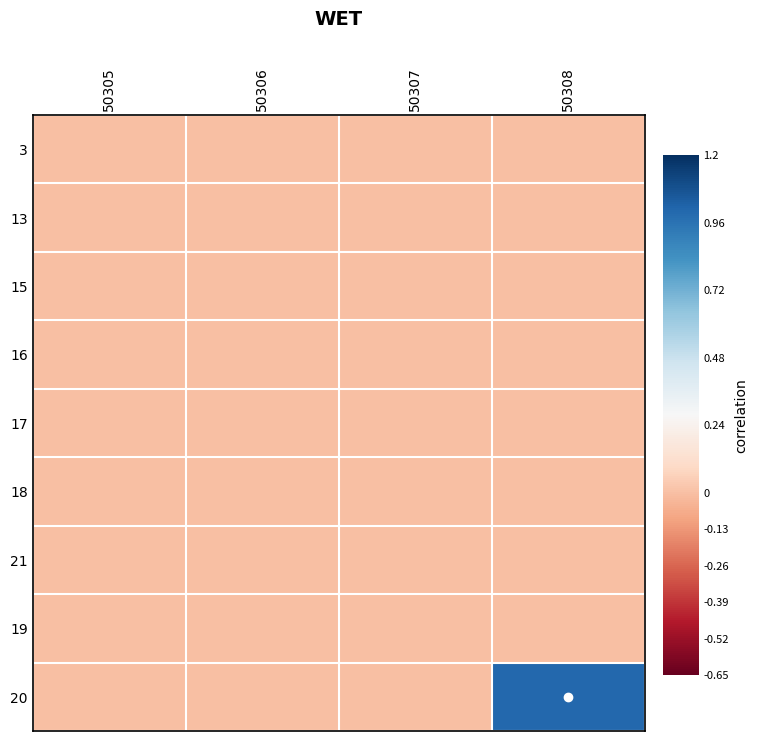

Reading right to left, list all the values displayed in this chart.

3: 50308=0	50307=0	50306=0	50305=0
13: 50308=0	50307=0	50306=0	50305=0
15: 50308=0	50307=0	50306=0	50305=0
16: 50308=0	50307=0	50306=0	50305=0
17: 50308=0	50307=0	50306=0	50305=0
18: 50308=0	50307=0	50306=0	50305=0
21: 50308=0	50307=0	50306=0	50305=0
19: 50308=0	50307=0	50306=0	50305=0
20: 50308=1	50307=0	50306=0	50305=0